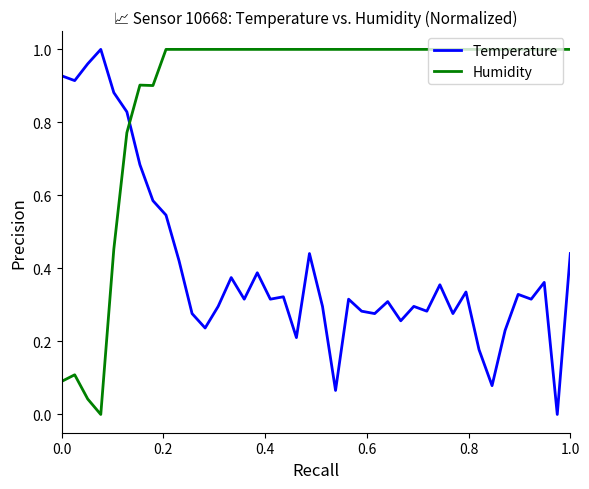

True or false: Temperature and Humidity intersect in this chart.

True